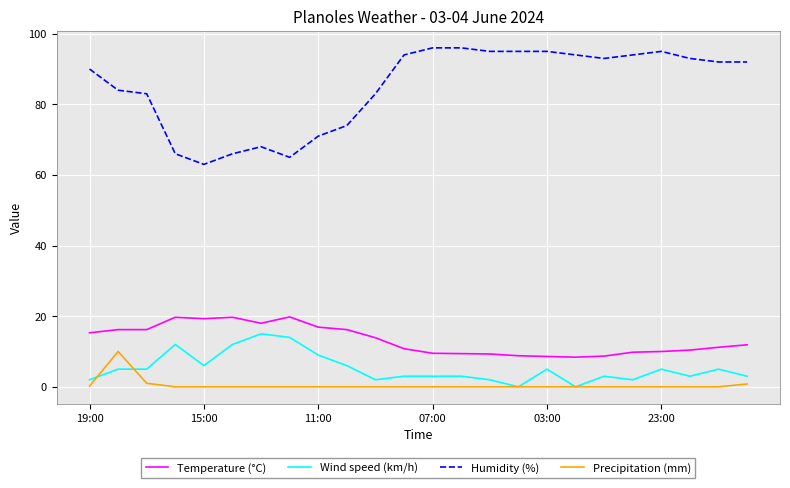

True or false: Temperature (°C) and Wind speed (km/h) cross at least once.

False